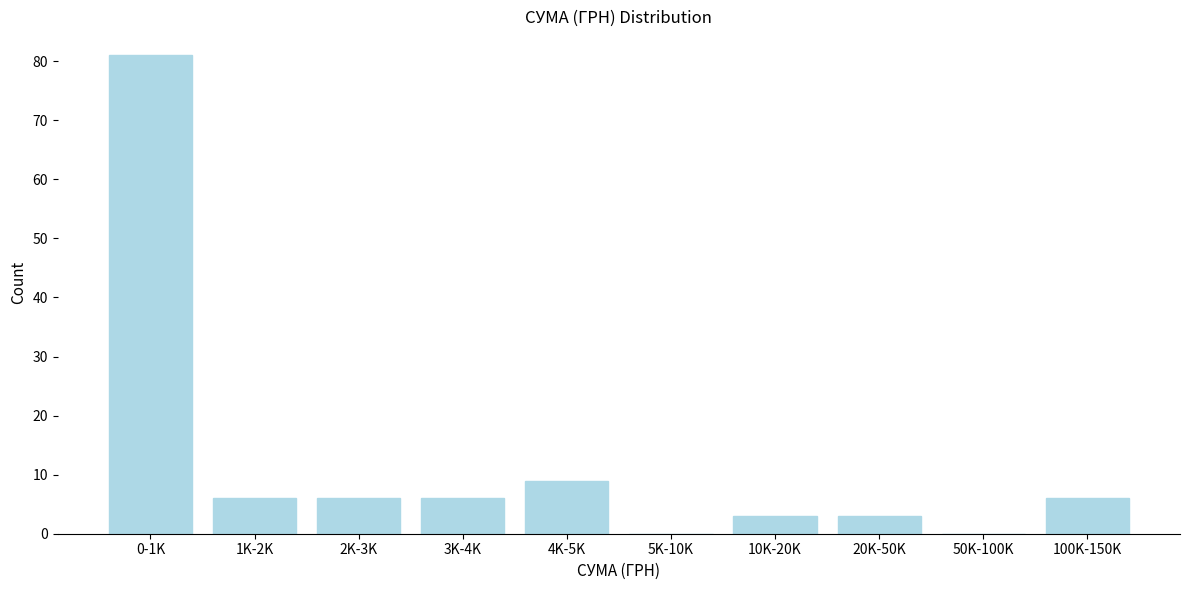

Reading left to right, transcribe all the data shown in this chart.

0-1K=81	1K-2K=6	2K-3K=6	3K-4K=6	4K-5K=9	5K-10K=0	10K-20K=3	20K-50K=3	50K-100K=0	100K-150K=6